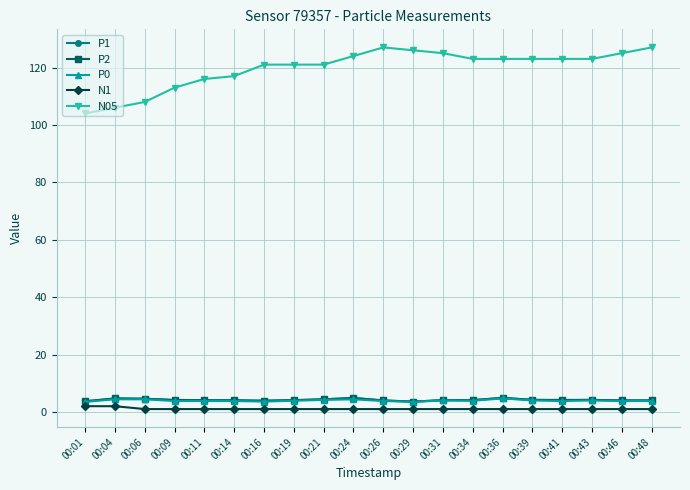

Which series has the largest range (max minus min)?

N05